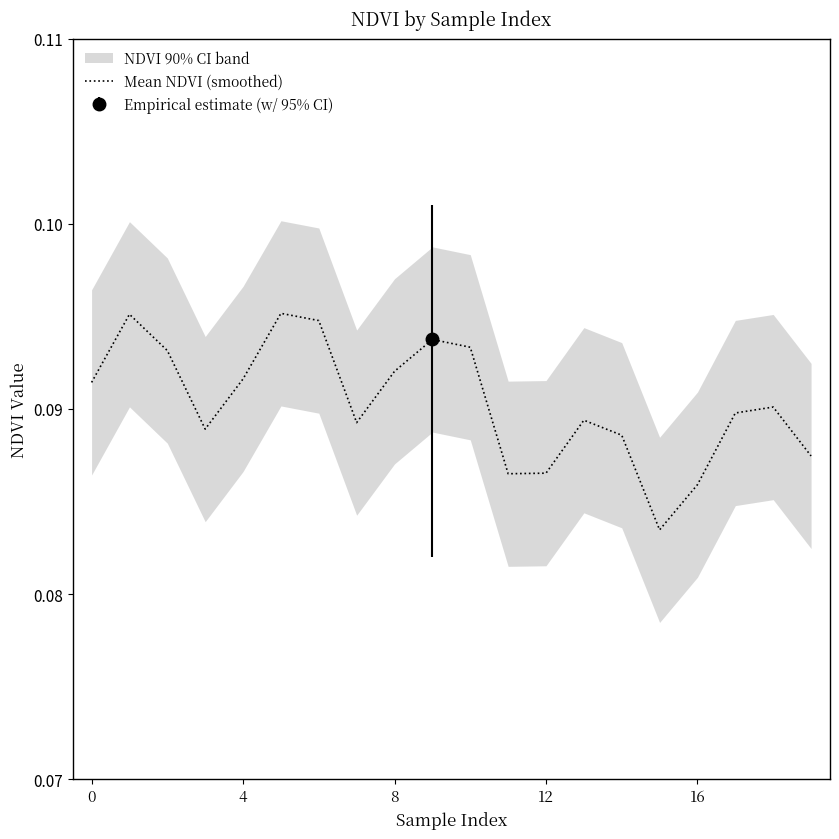

What is the greatest value displayed?

0.1